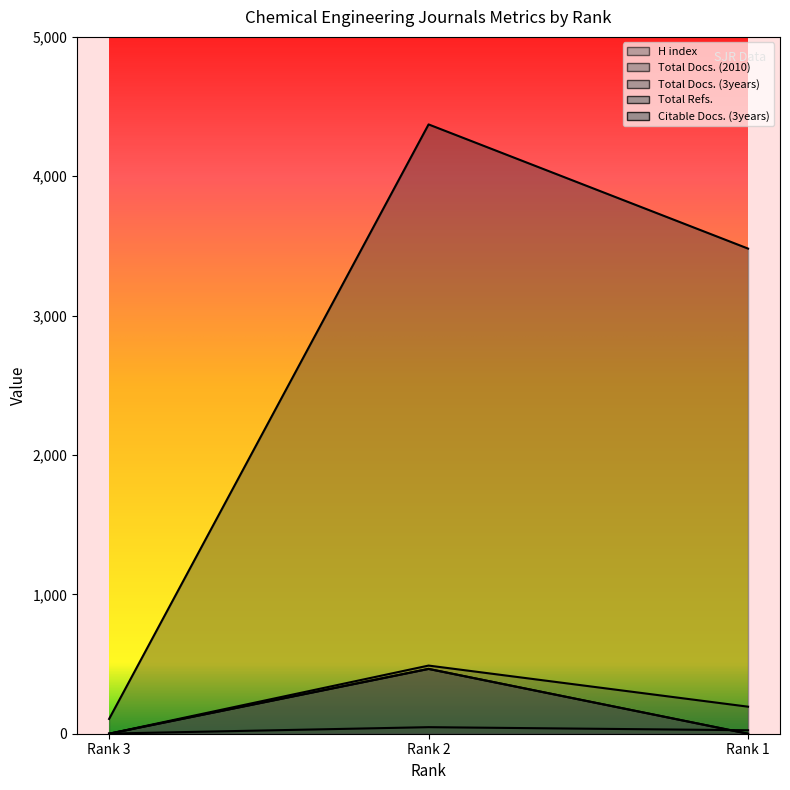

At how many categories does at least one series exceed 2865?

2